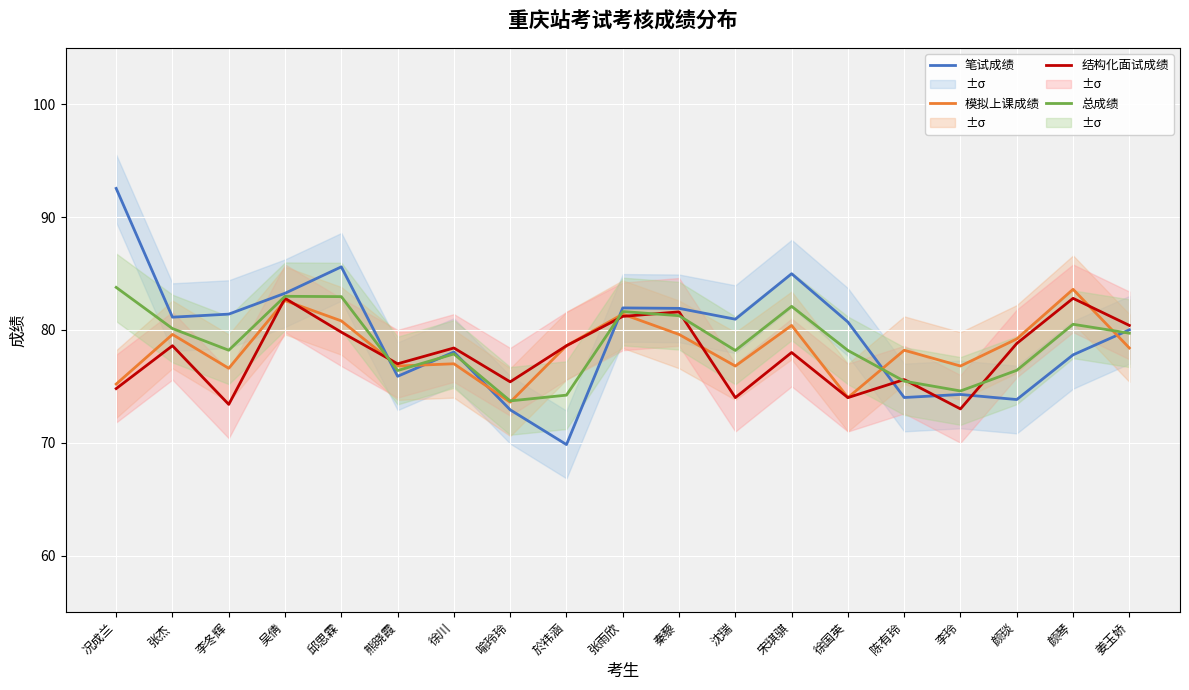

At which label does 模拟上课成绩 reach its minimum?

喻玲玲